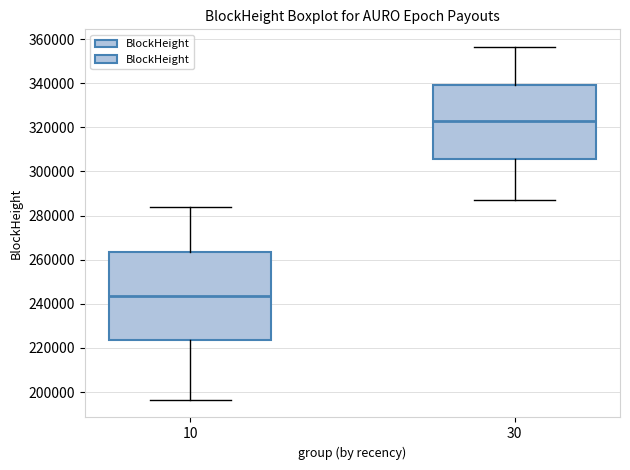

Reading left to right, read every box against the y-axis: the position of its median line, the range the box covers, and the ends of its whiskers. The values are not printed on the chart, so give them approximately, as read against the axis.

10: median 244000, box 224000 to 264000, whiskers 196000 to 284000
30: median 322000, box 306000 to 340000, whiskers 288000 to 356000